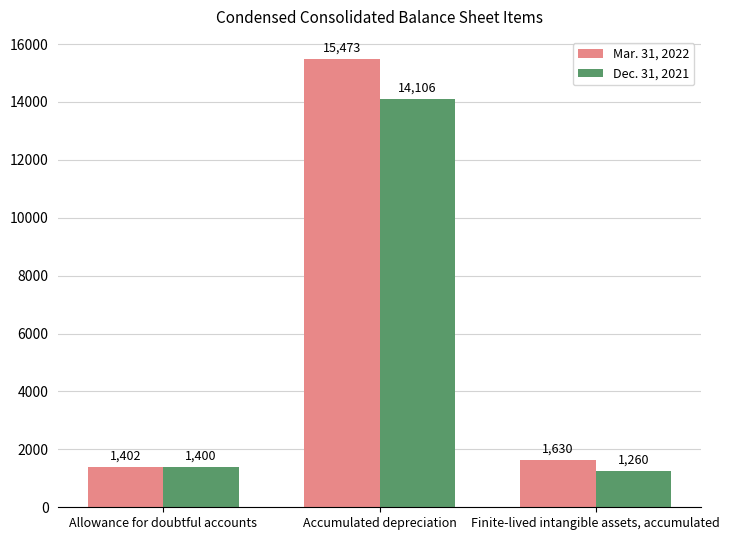

The value of Mar. 31, 2022 at Accumulated depreciation is 3772. True or false?

False